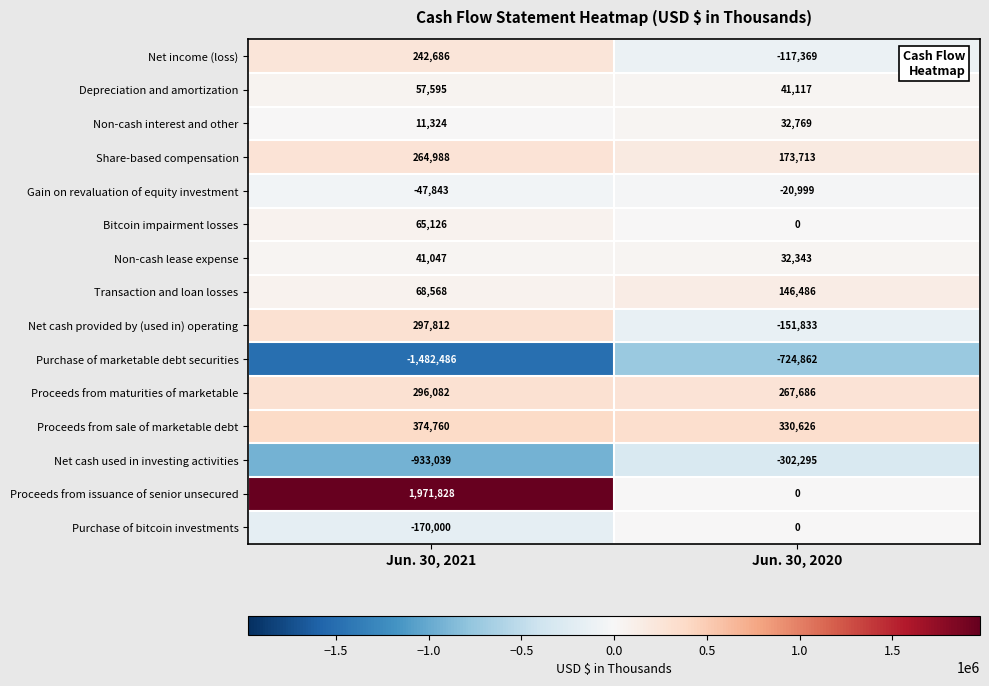

True or false: Depreciation and amortization has a value of 57595 at Jun. 30, 2021.

True